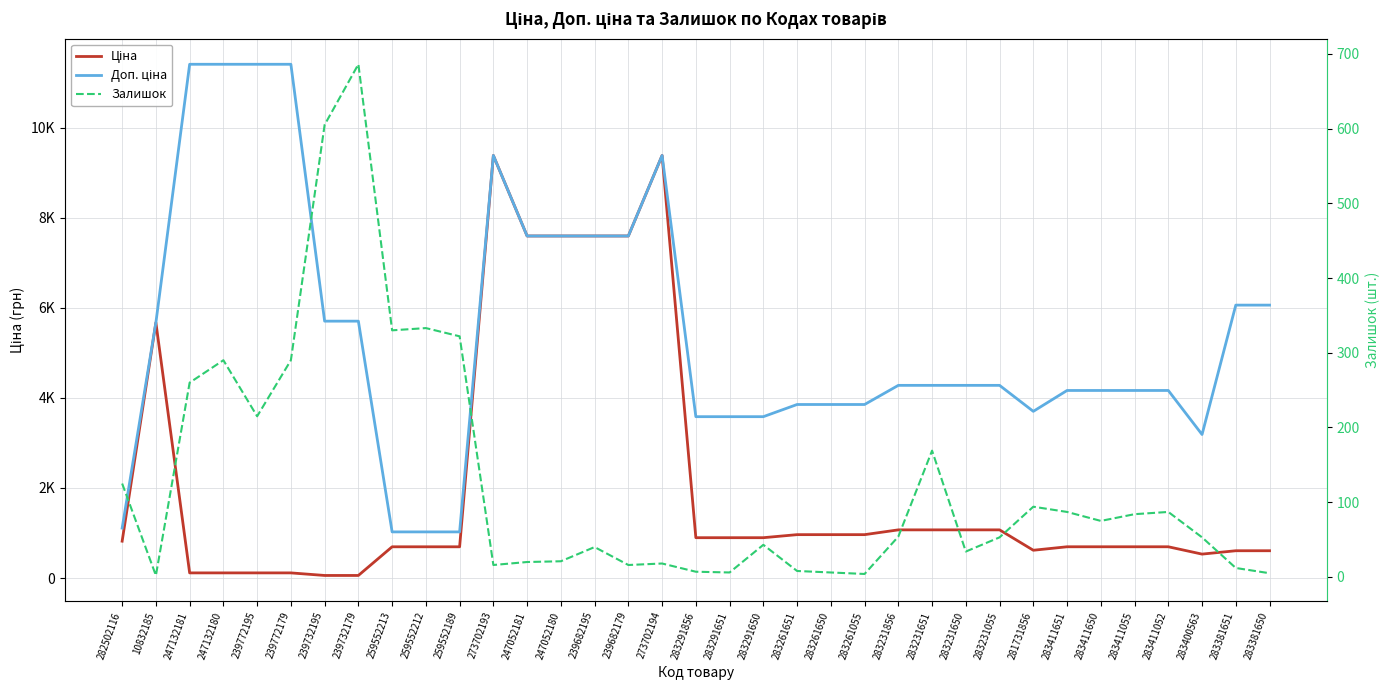

True or false: Доп. ціна and Ціна intersect in this chart.

False